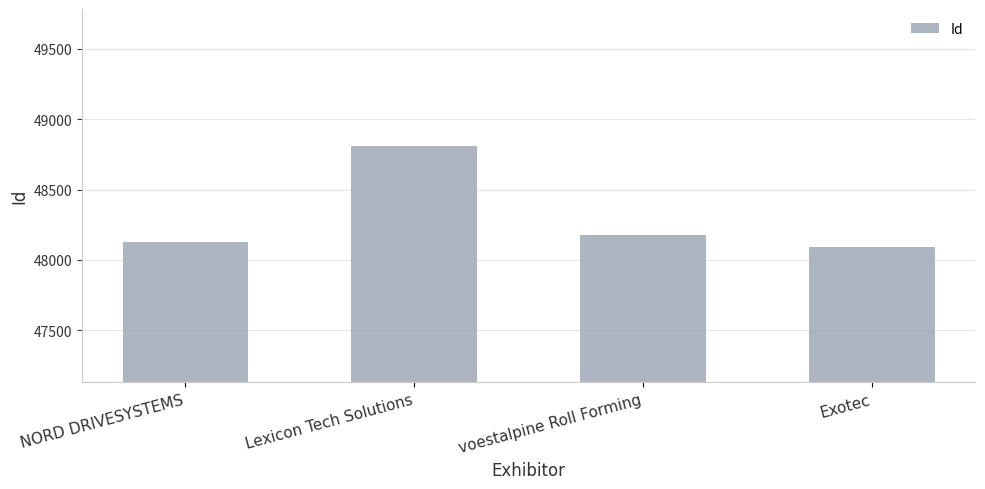

At which label is the value closest to 48449?

voestalpine Roll Forming